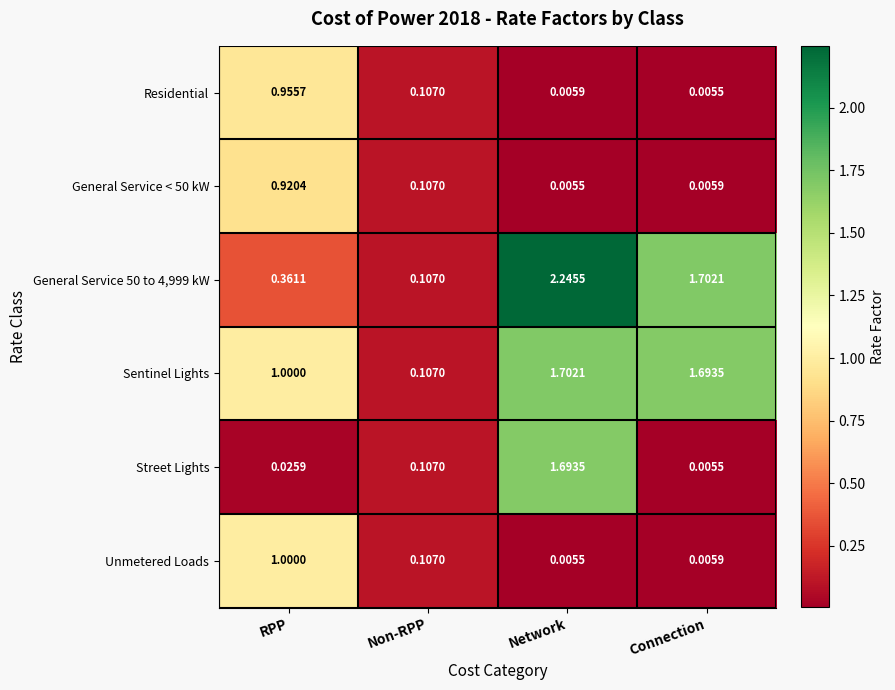

Which series has the largest total across all categories?

Sentinel Lights